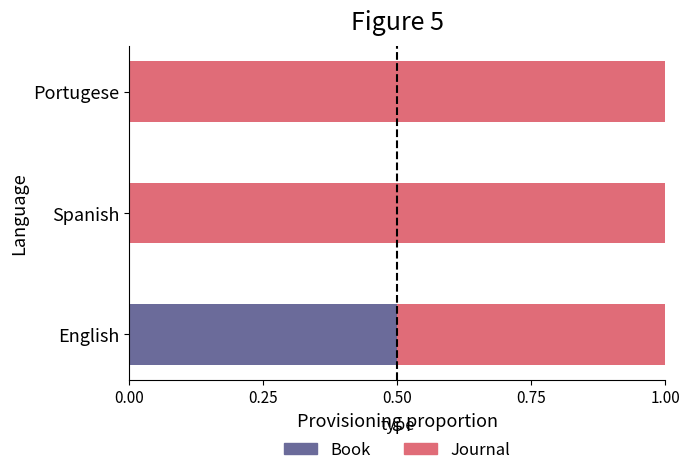

What is the sum of all Book values?

0.5